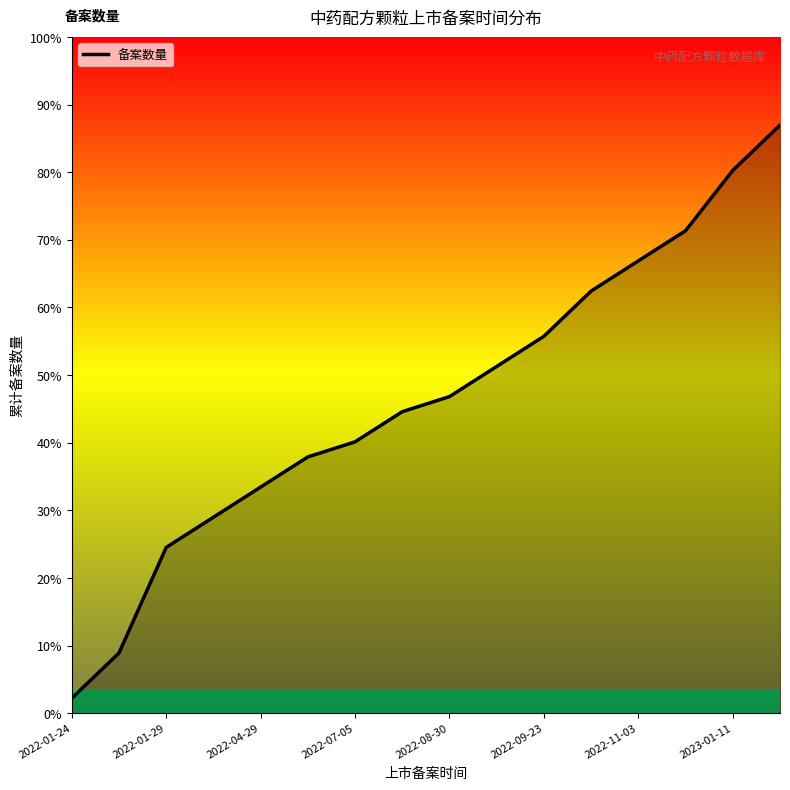

Does the chart display data point markers on the line(s)?

No